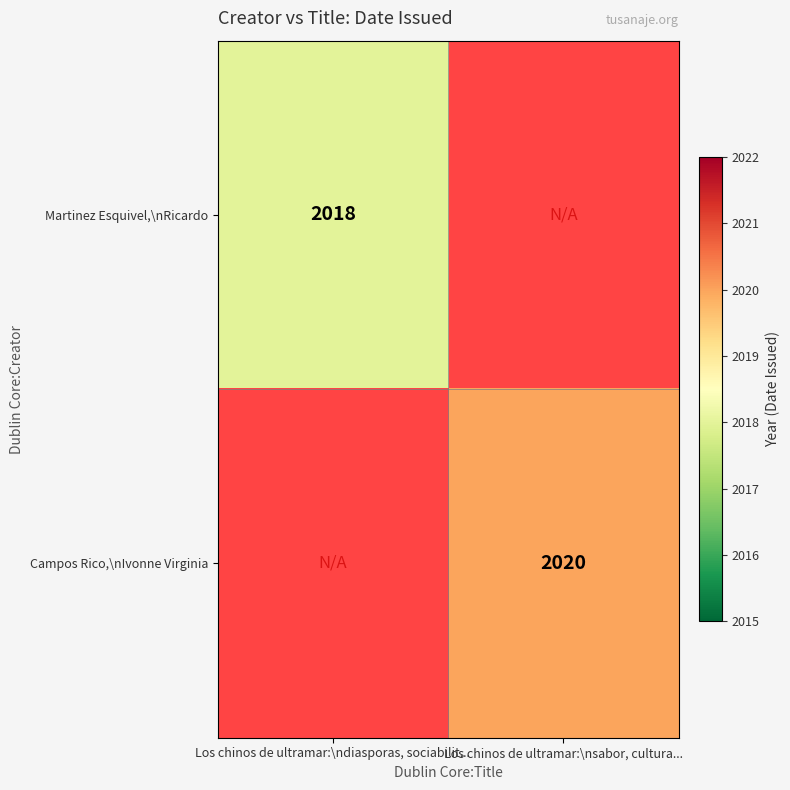

Count the number of categories in the chart.

2